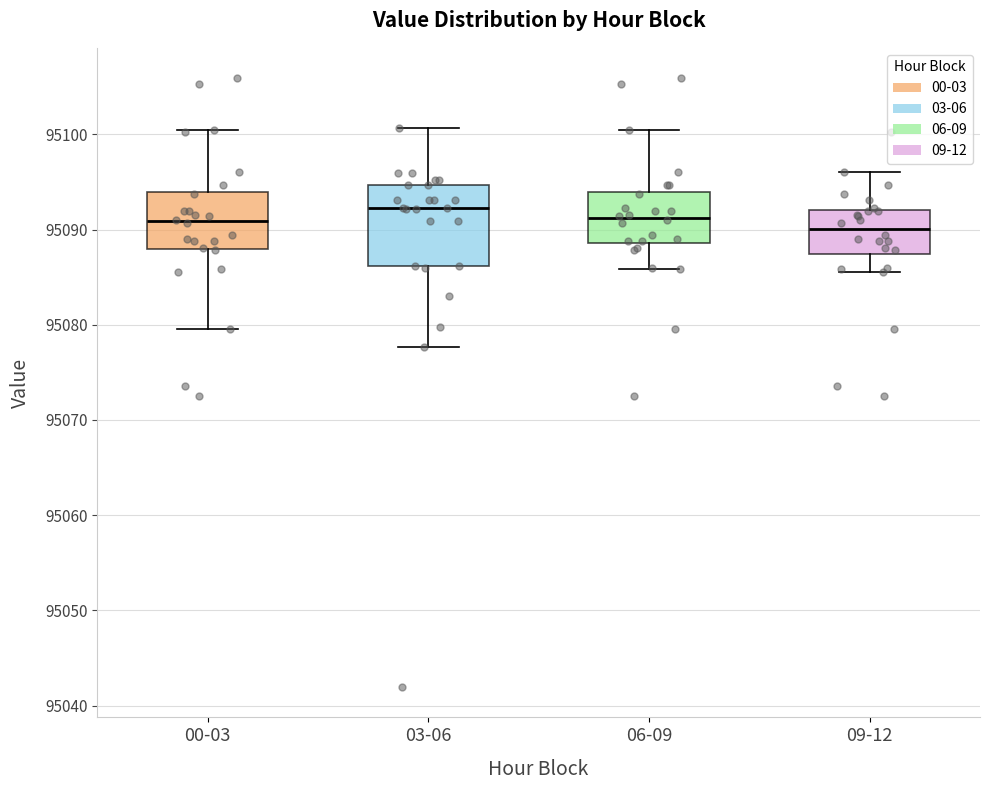

Reading left to right, read every box against the y-axis: the position of its median line, the range the box covers, and the ends of its whiskers. The values are not printed on the chart, so give them approximately, as read against the axis.

00-03: median 95091, box 95088 to 95094, whiskers 95080 to 95101
03-06: median 95092, box 95086 to 95095, whiskers 95078 to 95101
06-09: median 95091, box 95089 to 95094, whiskers 95086 to 95101
09-12: median 95090, box 95087 to 95092, whiskers 95086 to 95096